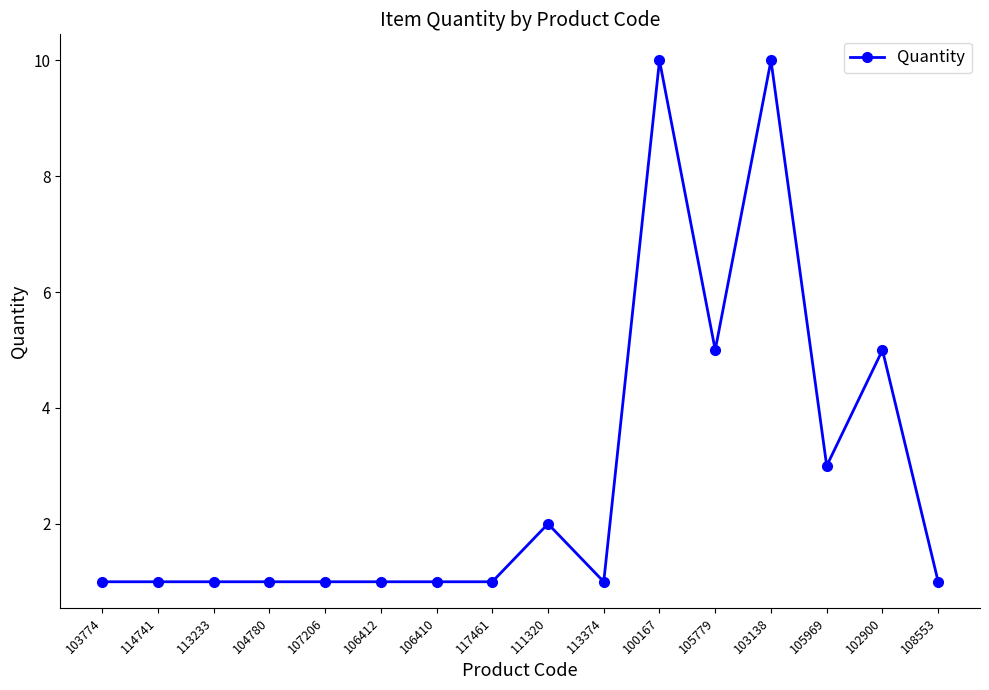

Is it true that the value at 108553 is 1?

True